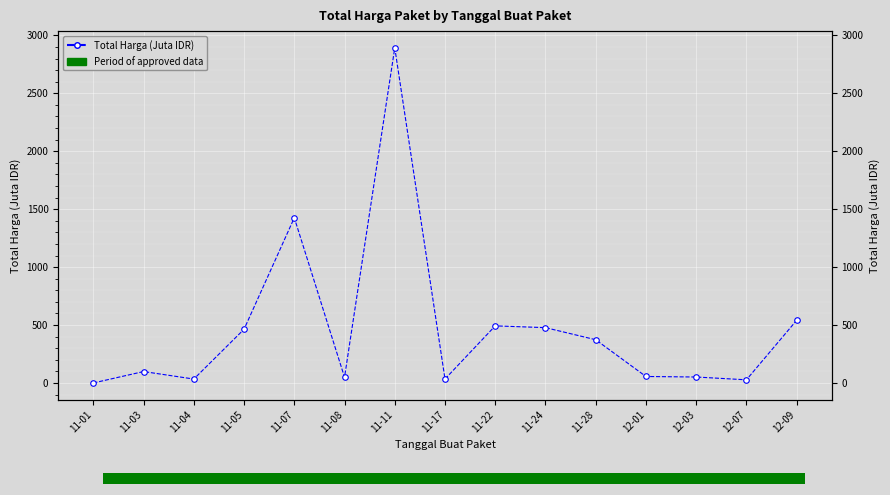

Rank the categories by value from highest to lowest.

11-11, 11-07, 12-09, 11-22, 11-24, 11-05, 11-28, 11-03, 12-01, 12-03, 11-08, 11-17, 11-04, 12-07, 11-01